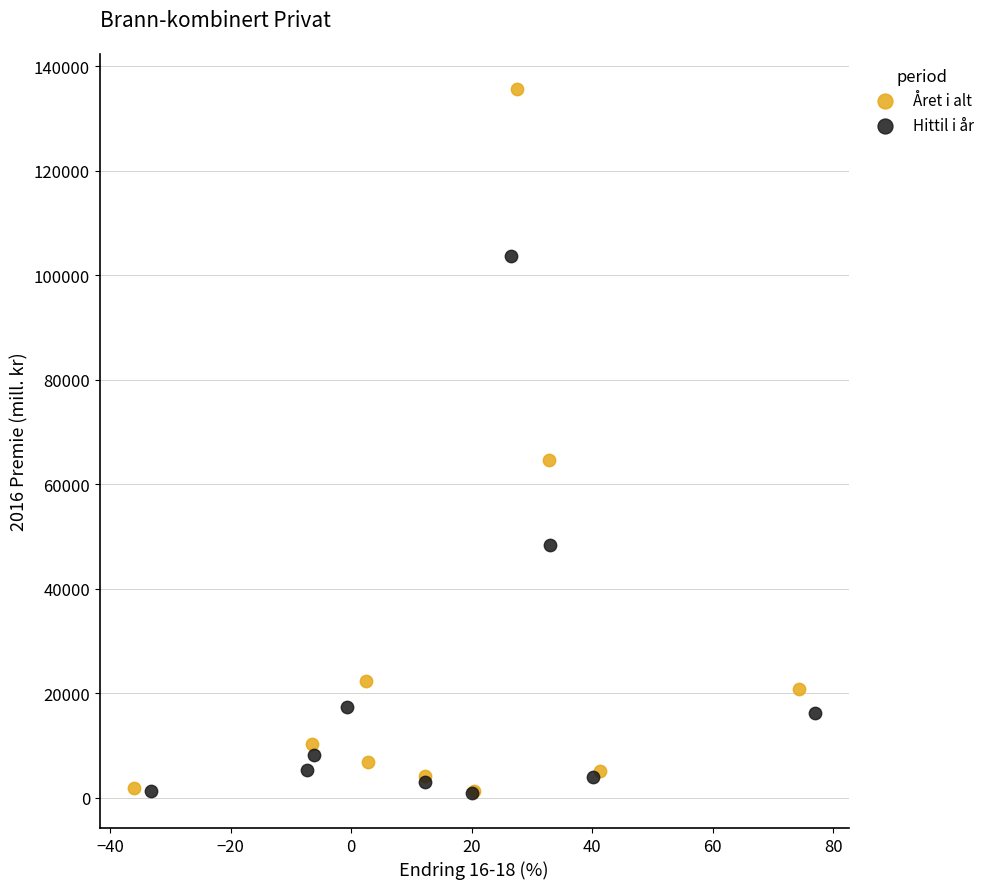

Which series reaches the maximum Y coordinate?

Året i alt